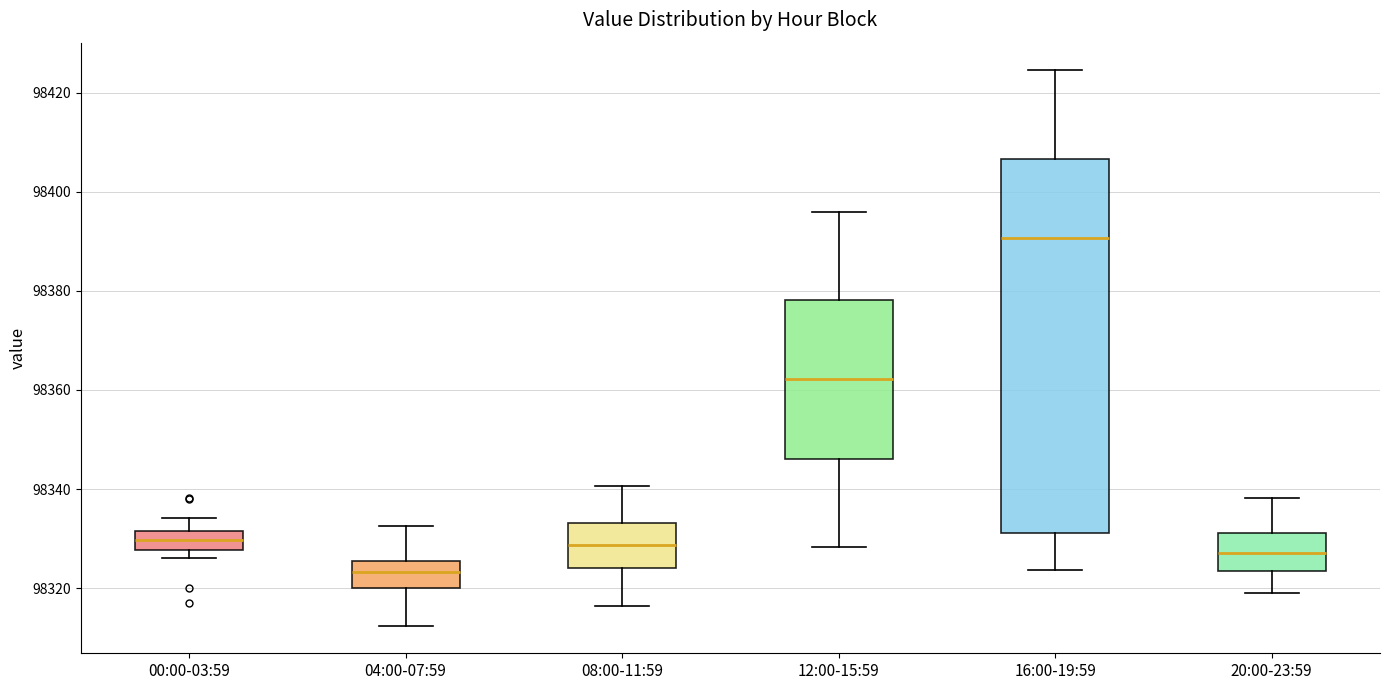

Reading left to right, transcribe this box plot: for each box, give where its median line is, the range the box spans, and where its two whiskers end, as read against the y-axis. The values are not printed on the chart, so give them approximately, as read against the axis.

00:00-03:59: median 98330, box 98328 to 98332, whiskers 98326 to 98334
04:00-07:59: median 98324, box 98320 to 98326, whiskers 98312 to 98332
08:00-11:59: median 98328, box 98324 to 98334, whiskers 98316 to 98340
12:00-15:59: median 98362, box 98346 to 98378, whiskers 98328 to 98396
16:00-19:59: median 98390, box 98332 to 98406, whiskers 98324 to 98424
20:00-23:59: median 98328, box 98324 to 98332, whiskers 98318 to 98338